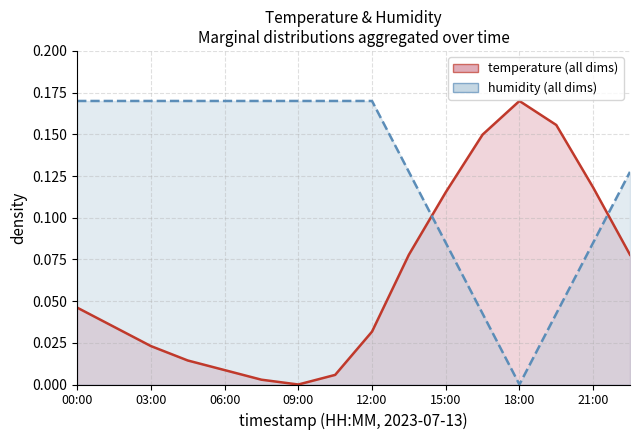

Where is humidity nearest to the value 0?

18:00